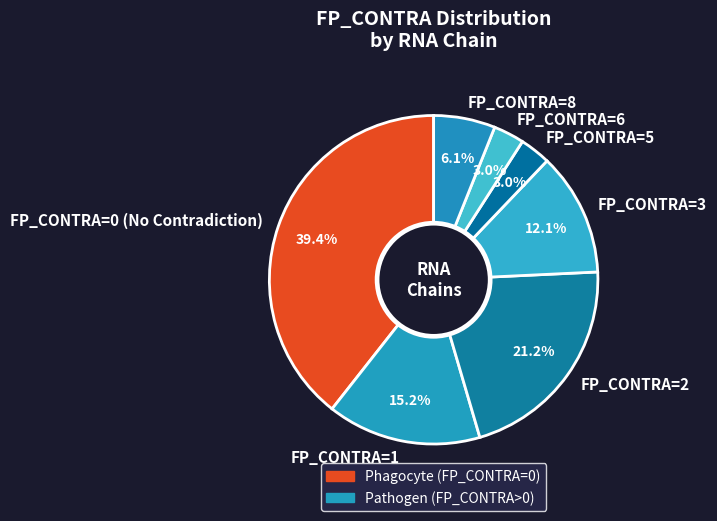

What percentage do FP_CONTRA=0 (No Contradiction) and FP_CONTRA=8 together represent?

45.5%